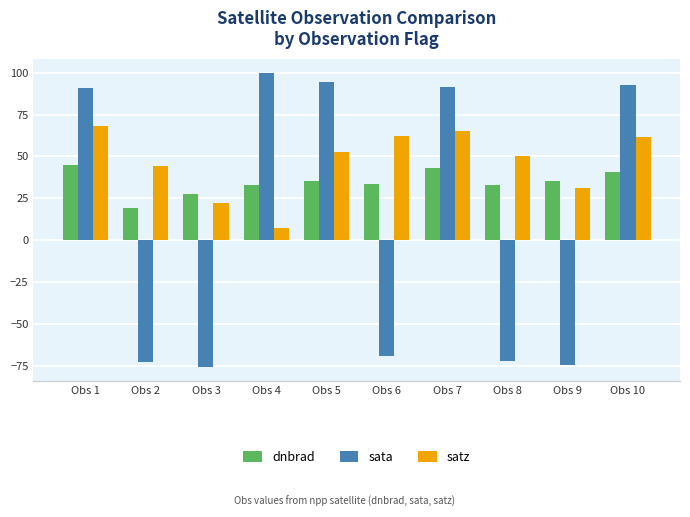

List the series in order of their peak value, highest first.

sata, satz, dnbrad